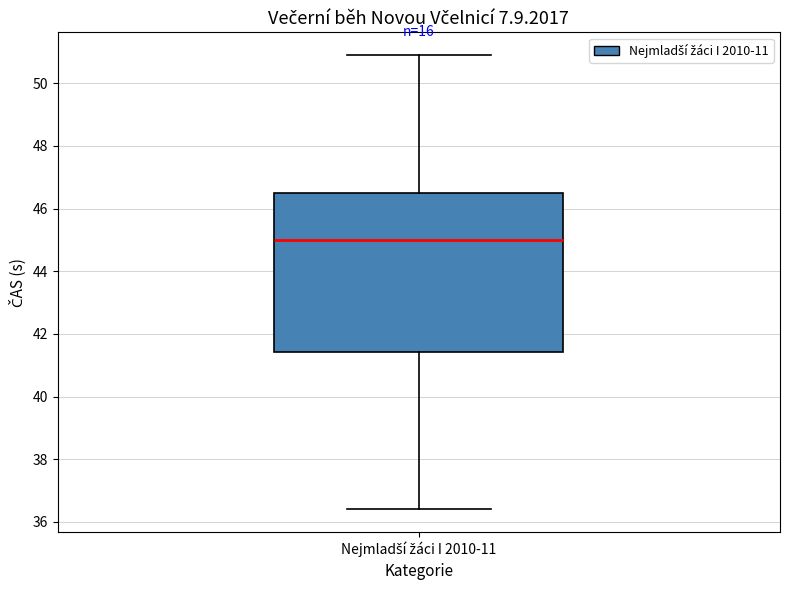

Transcribe this box plot: give where the median line is, the range the box spans, and where the two whiskers end, as read against the y-axis. The values are not printed on the chart, so give them approximately, as read against the axis.

median 45.0, box 41.4 to 46.6, whiskers 36.4 to 51.0